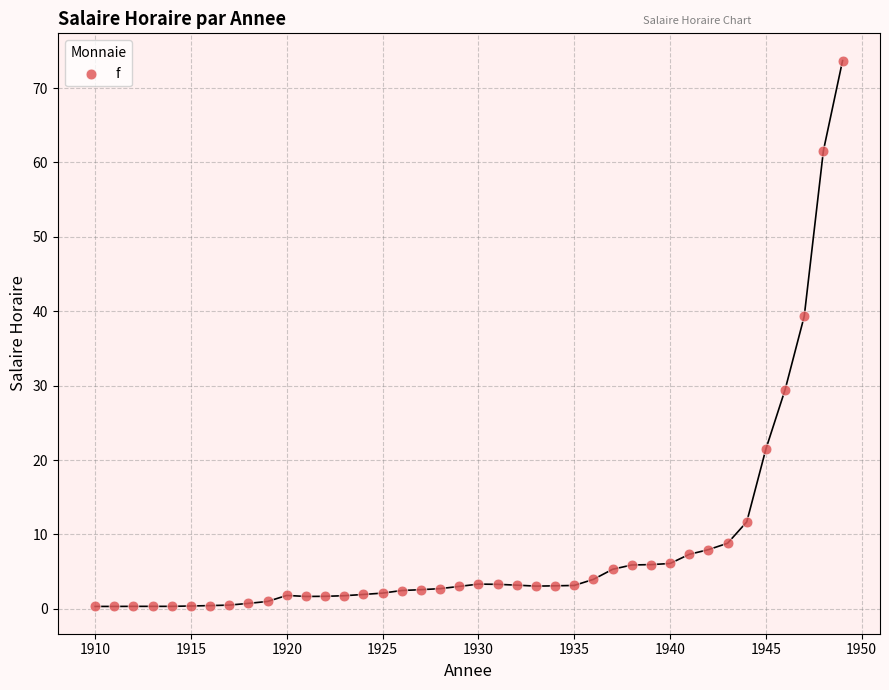

What Y value in the scatter plot is closest to 37?

39.3